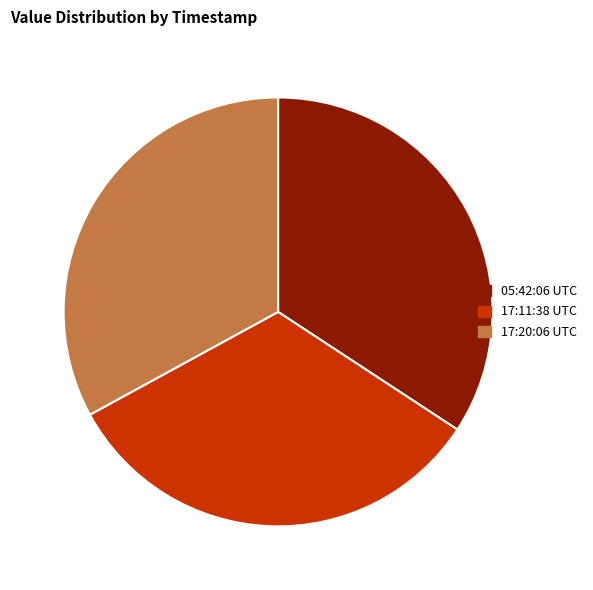

True or false: 17:11:38 UTC accounts for 33% of the total.

True